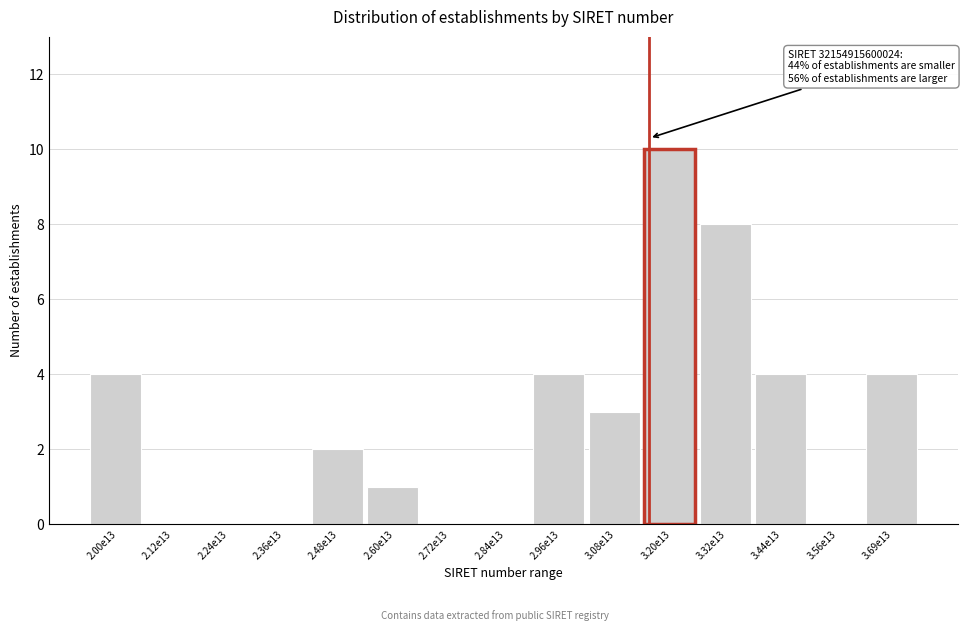

Reading left to right, extract all data points from this chart.

2.00e13=4	2.12e13=0	2.24e13=0	2.36e13=0	2.48e13=2	2.60e13=1	2.72e13=0	2.84e13=0	2.96e13=4	3.08e13=3	3.20e13=10	3.32e13=8	3.44e13=4	3.56e13=0	3.69e13=4